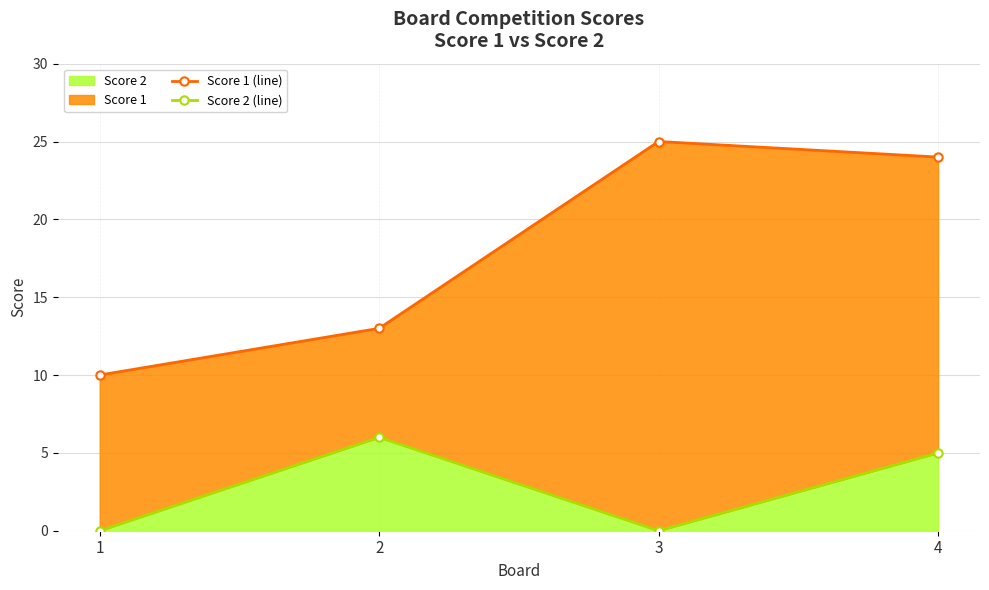

What is the difference between the highest and lowest values at 1?

10